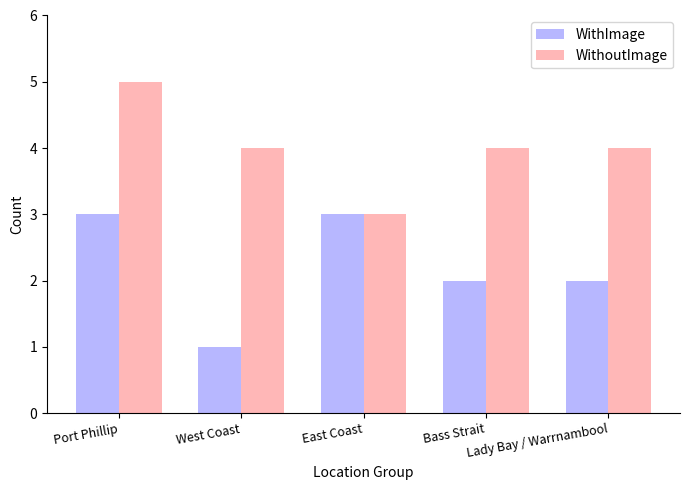

What is the difference between the highest and lowest values at Bass Strait?

2